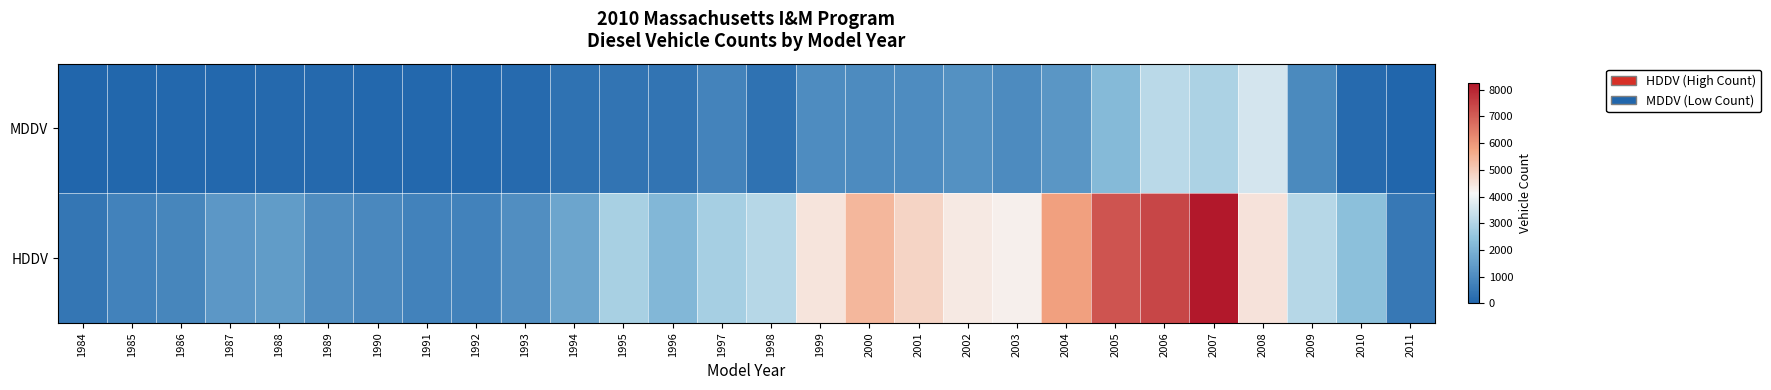

Rank the series at 1994 from lowest to highest value.

MDDV, HDDV